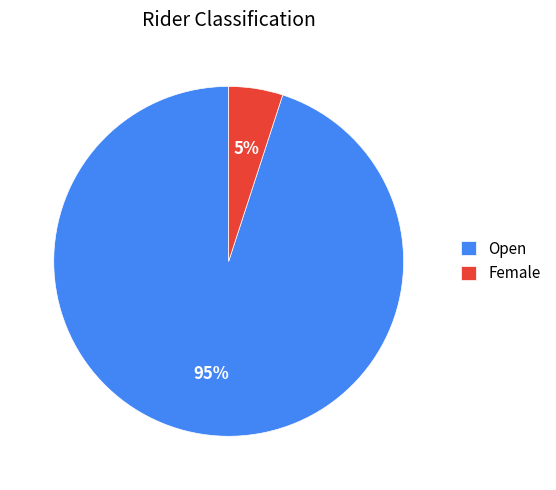

Is it true that Open is 99% of the pie?

False